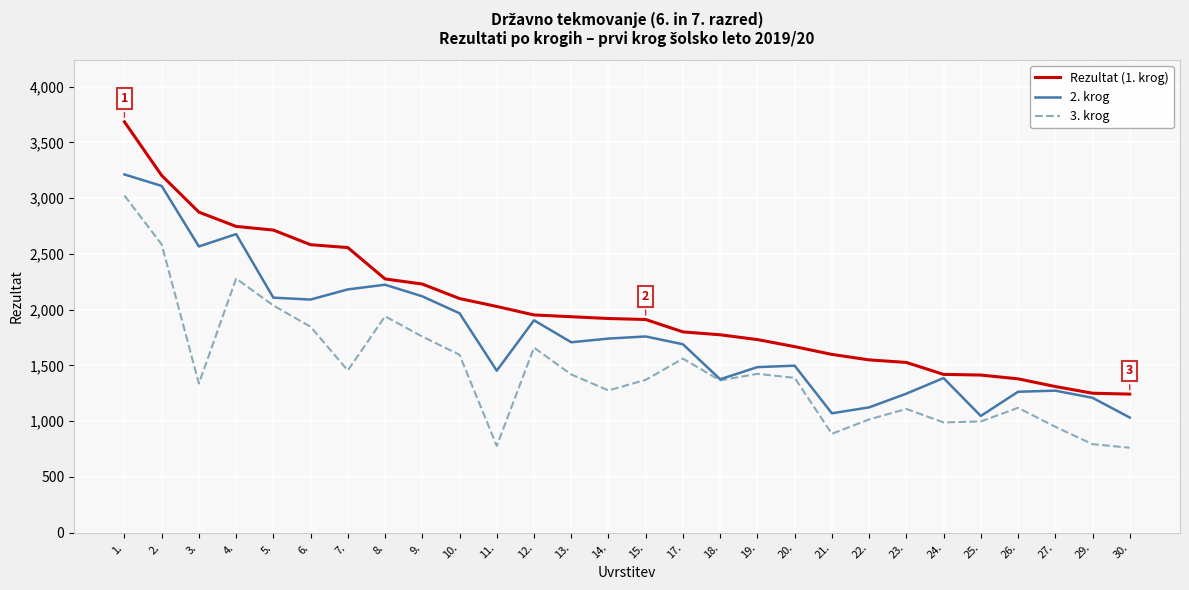

The 3. krog series shows 1560 at 17.. True or false?

True